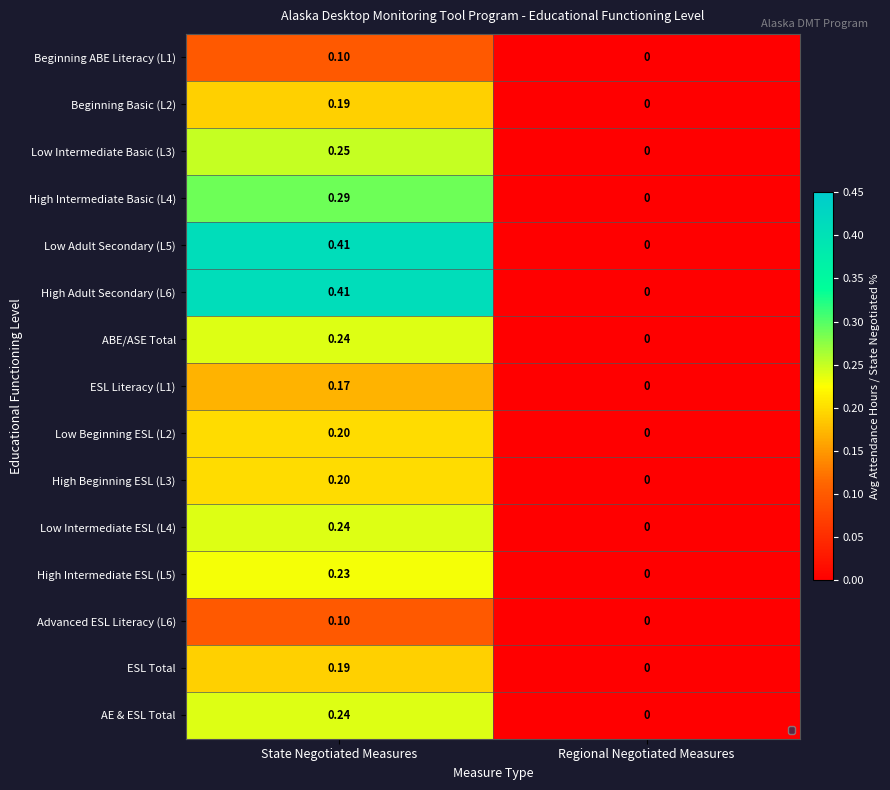

At which category does the chart reach its minimum across all series?

Regional Negotiated Measures